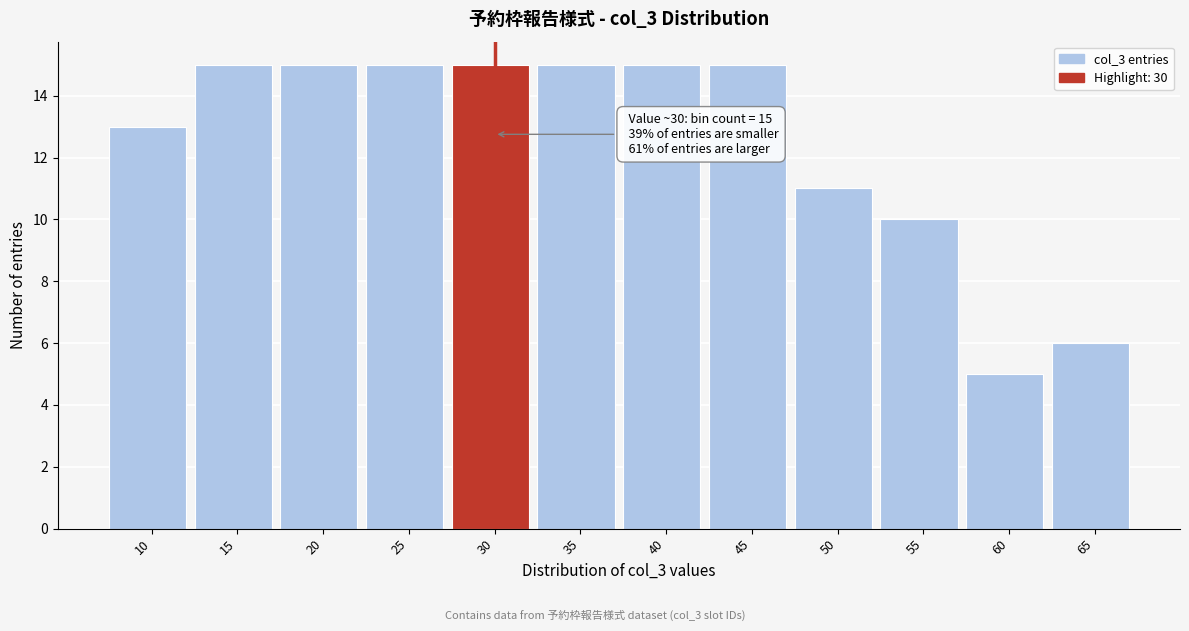

Reading left to right, what are all the values shown in this chart?

10=13	15=15	20=15	25=15	30=15	35=15	40=15	45=15	50=11	55=10	60=5	65=6